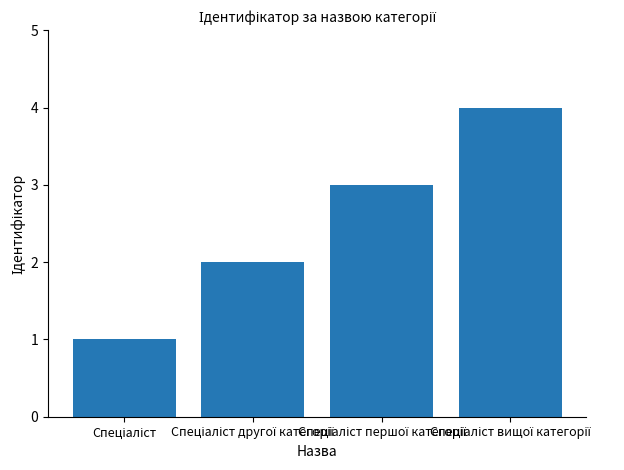

How many series are shown in this chart?

1